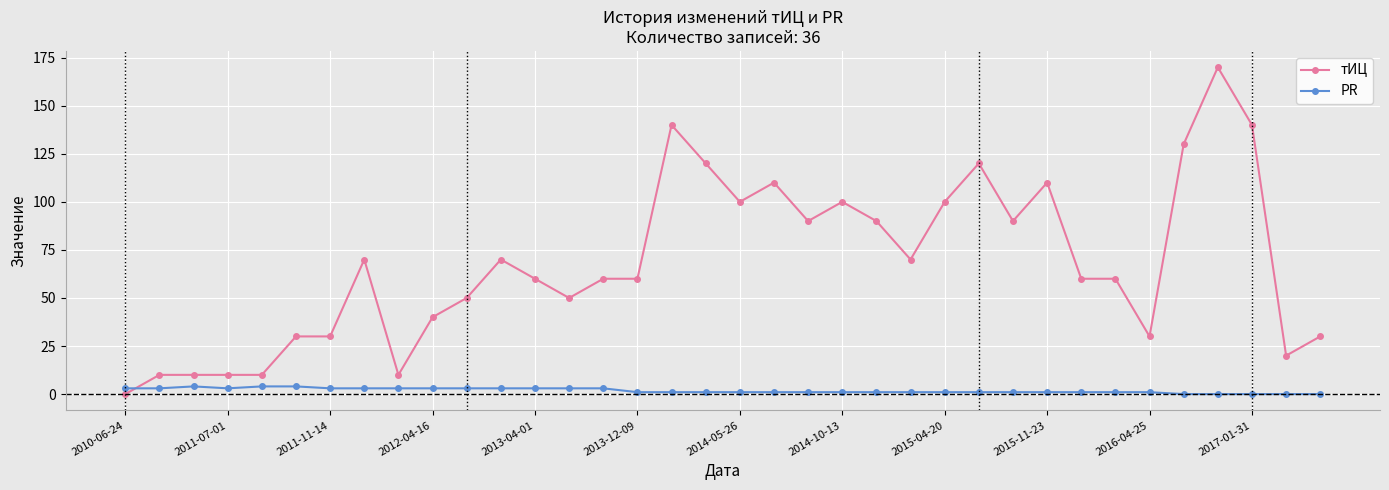

Rank the series by their maximum value, from lowest to highest.

PR, тИЦ